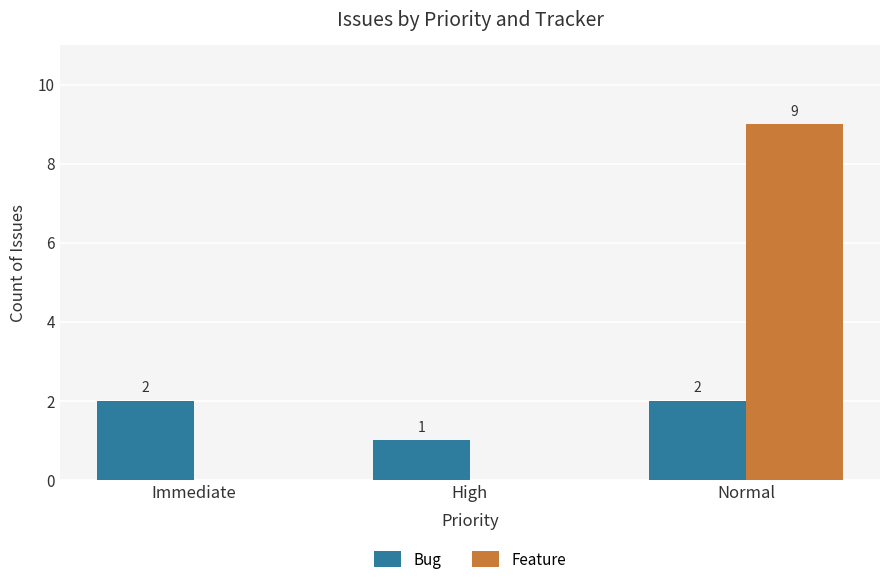

What is the spread (max minus min) of values at High?

1